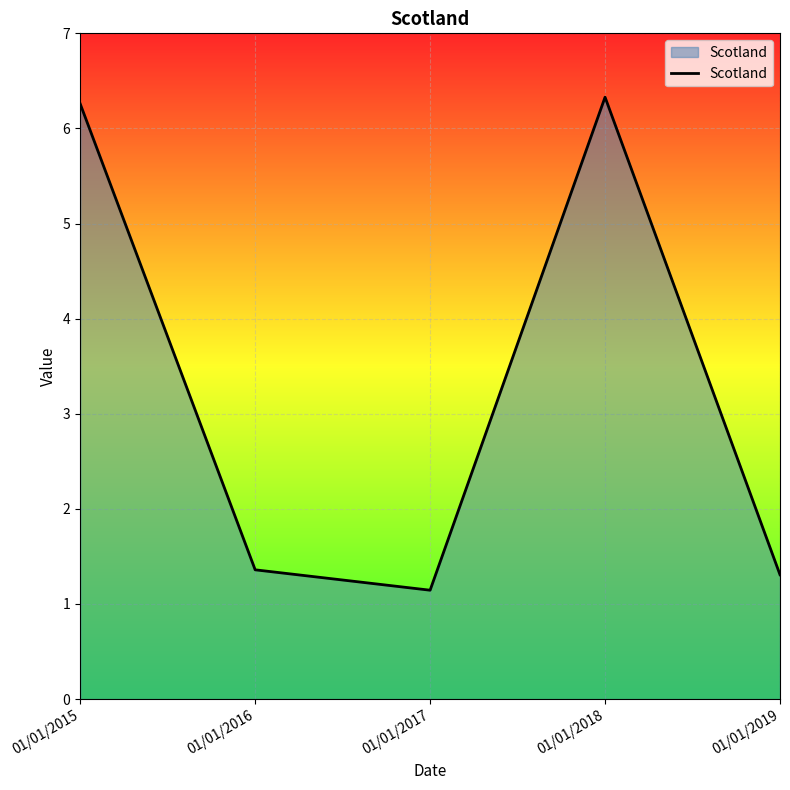

What is the greatest value displayed?

6.3